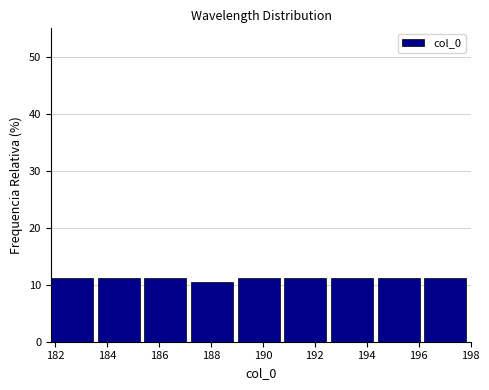

How tall is the bar that spans 183.6 to 185.4 on the x-axis? Neither the bar edges nor the heights are printed on the chart, so give them approximately, as read against the axes.

11